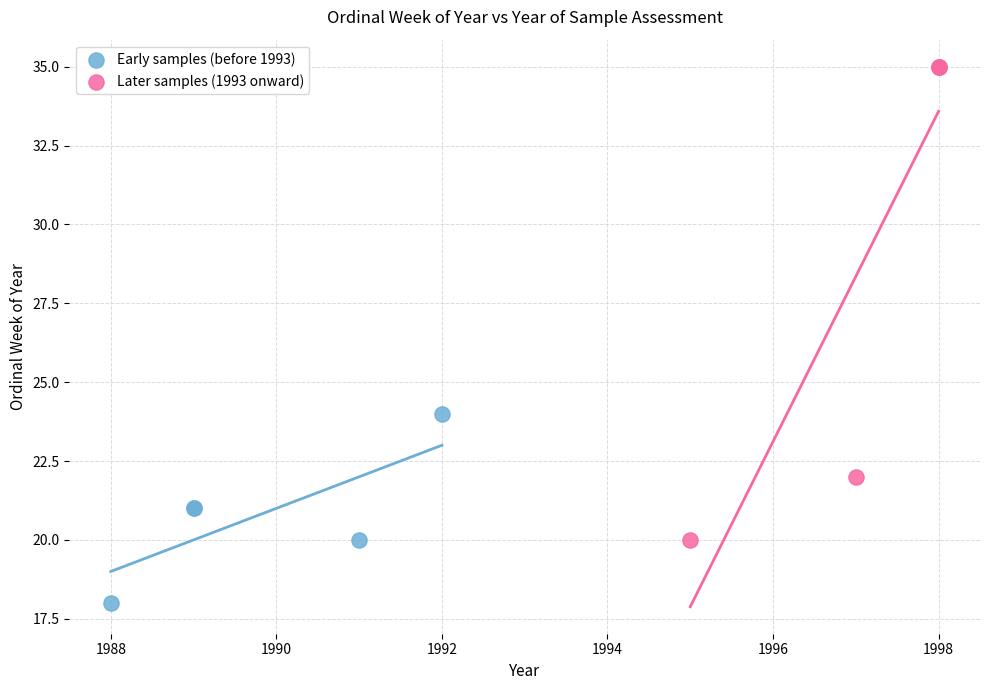

Which series contains the highest Y value?

Later samples (1993 onward)